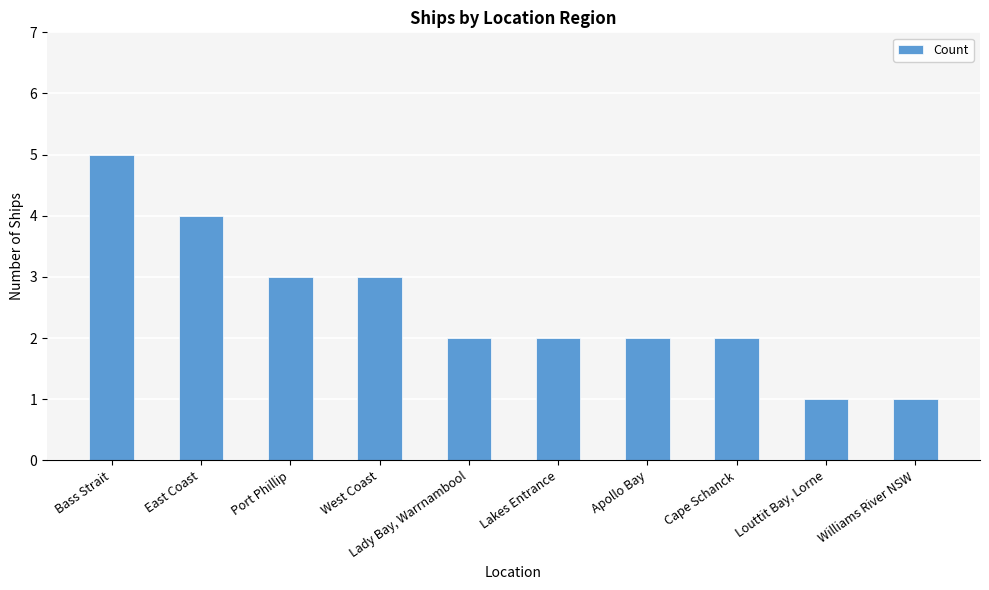

How many data points does each series have?

10